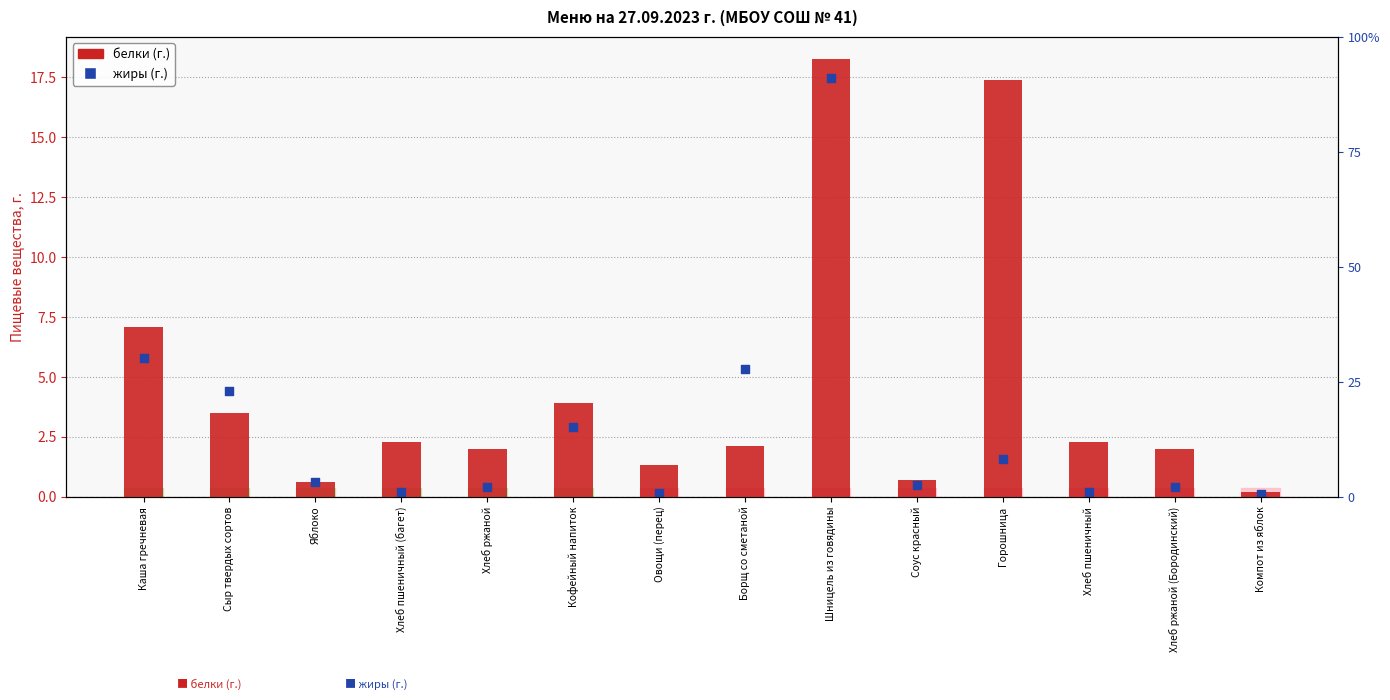

Which has a higher value, Кофейный напиток or Каша гречневая?

Каша гречневая